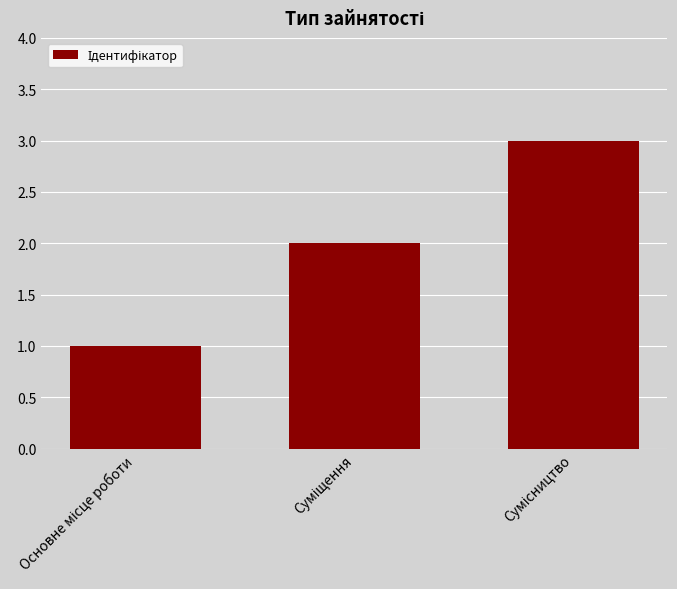

What is the greatest value displayed?

3